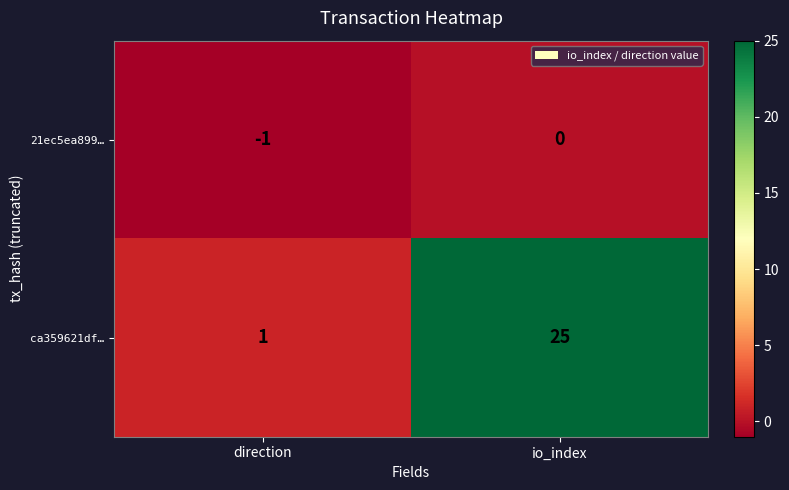

How many data points does each series have?

2